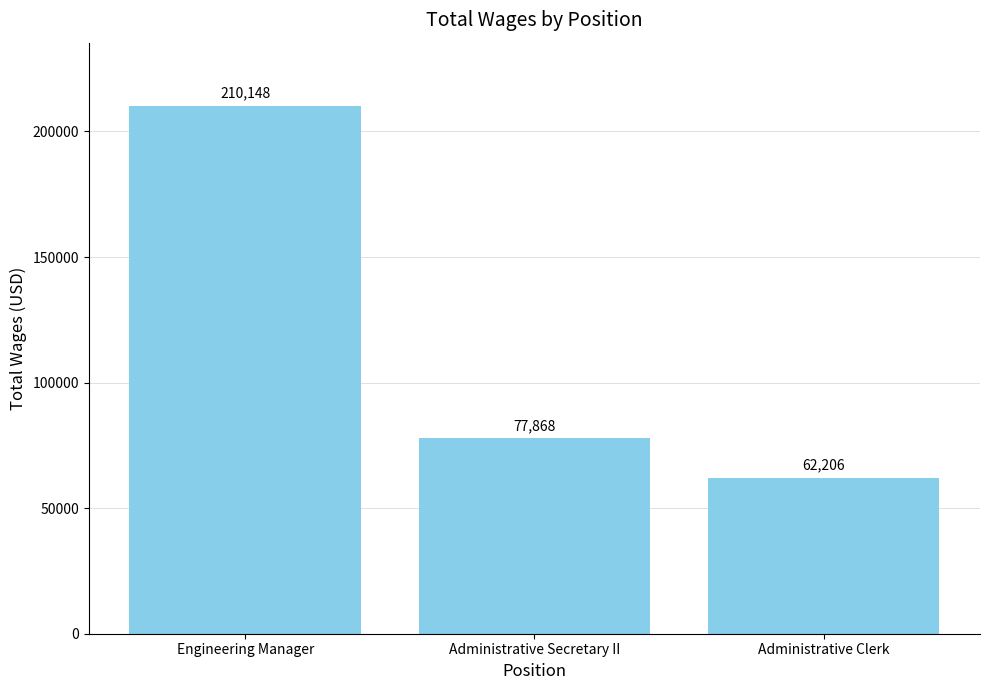

What is the average value?

116741